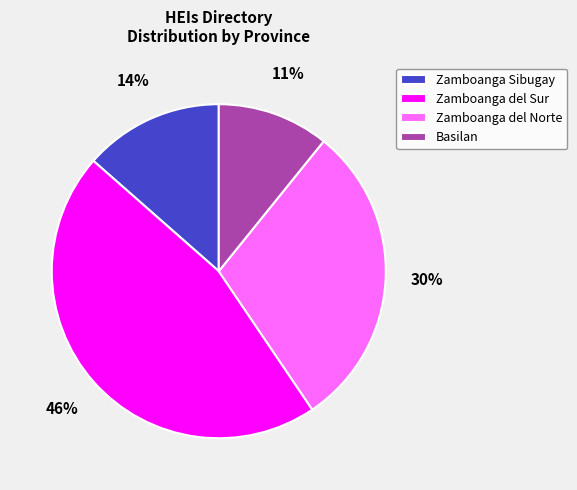

How many segments does this pie chart have?

4